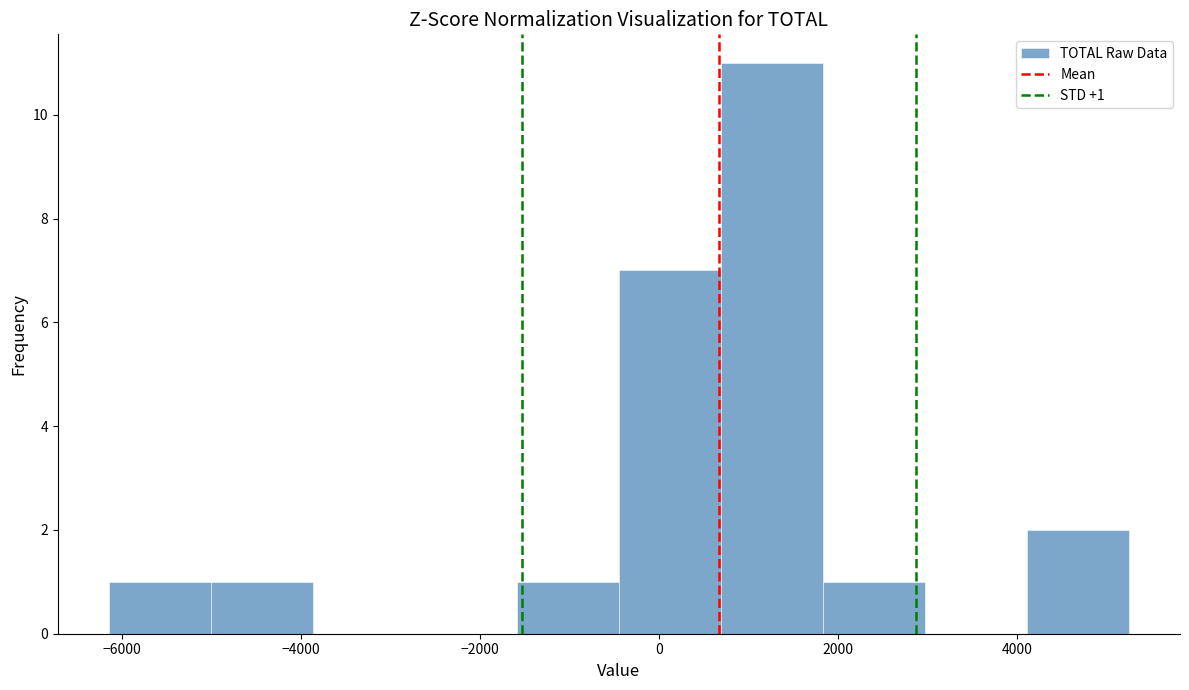

Over which range of the x-axis is the bar tallest?

600 to 1800